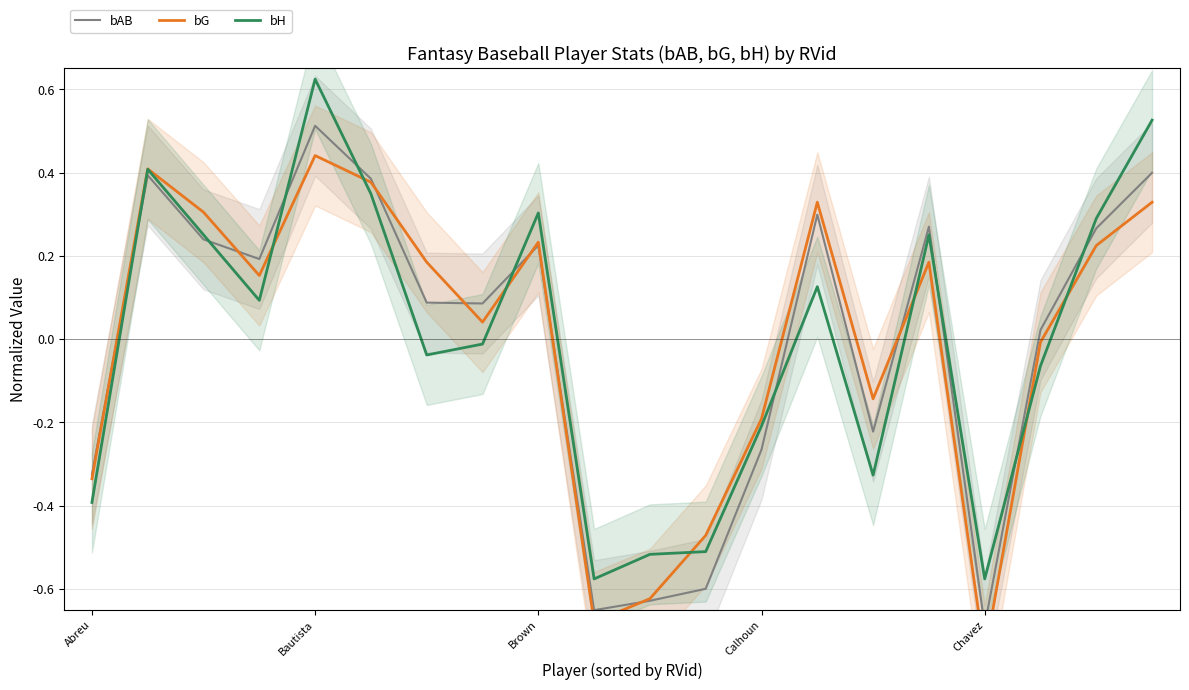

Which category has the highest value in the bH series?

Bautista